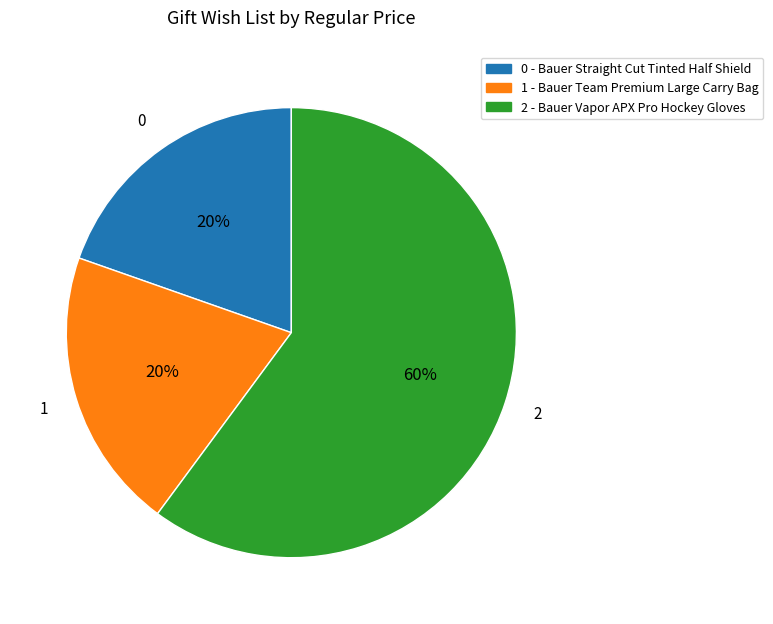

Is there any slice that represents more than half of the pie?

Yes